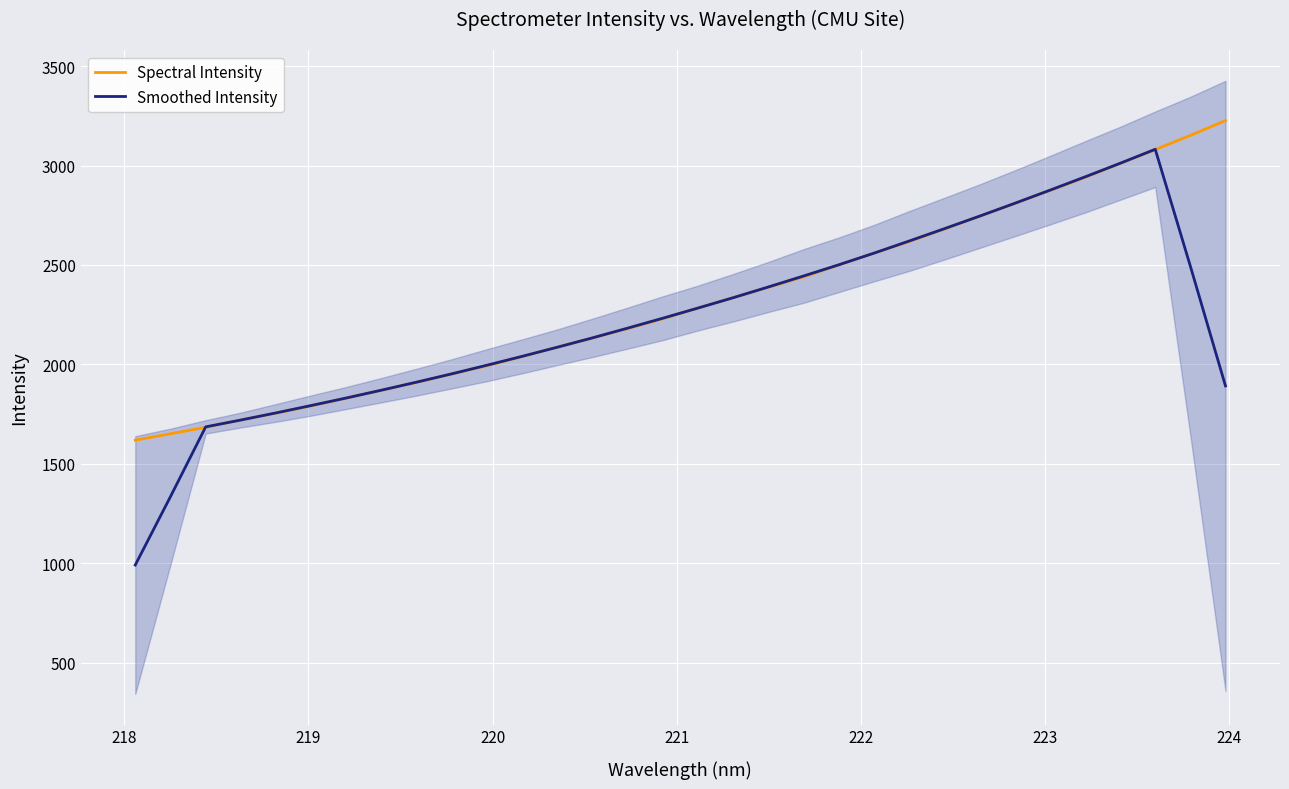

How many series are shown in this chart?

2